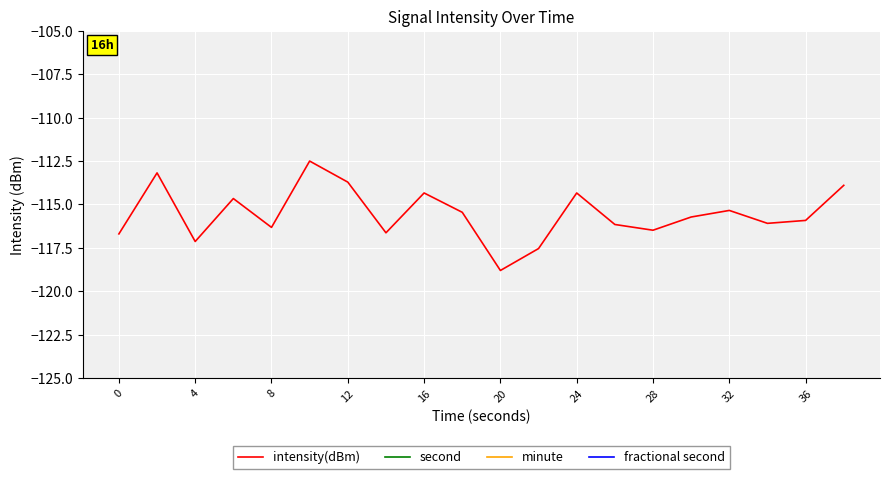

What are all the series names shown in the legend?

intensity(dBm), second, minute, fractional second